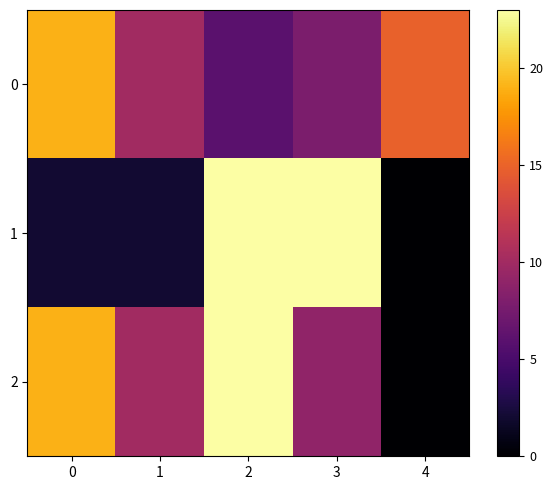

What is the greatest value displayed?

23.0